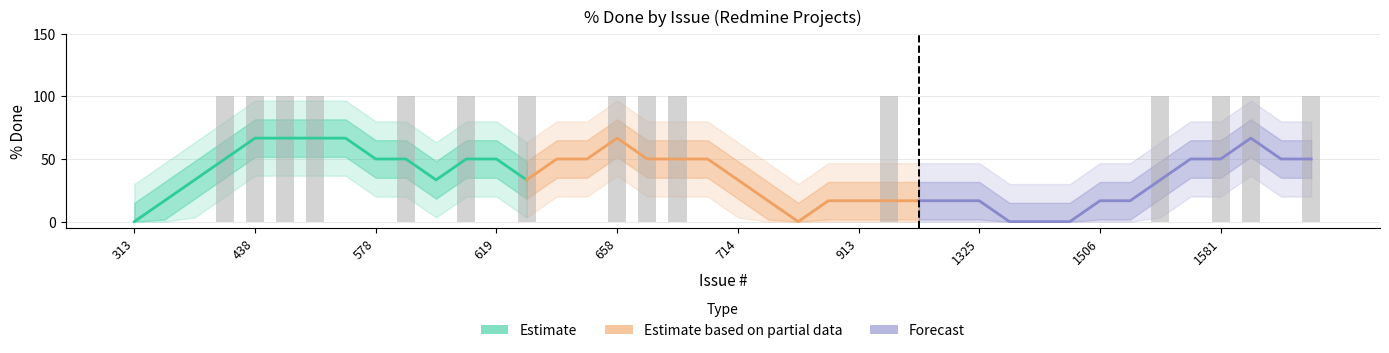

True or false: Estimate has a value of 93.2 at 1325.

False